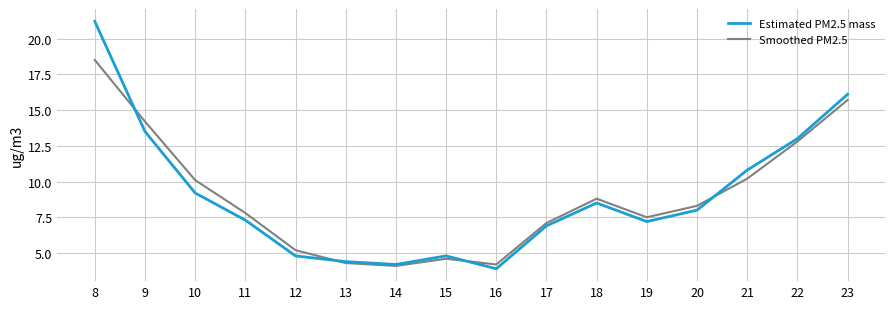

At which category is the sum across all series the highest?

8